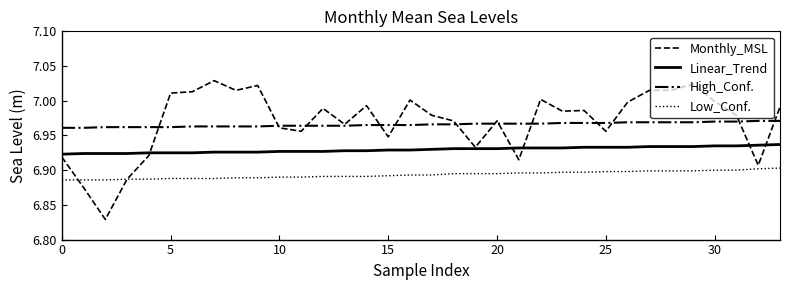

How many distinct data groups are displayed?

4